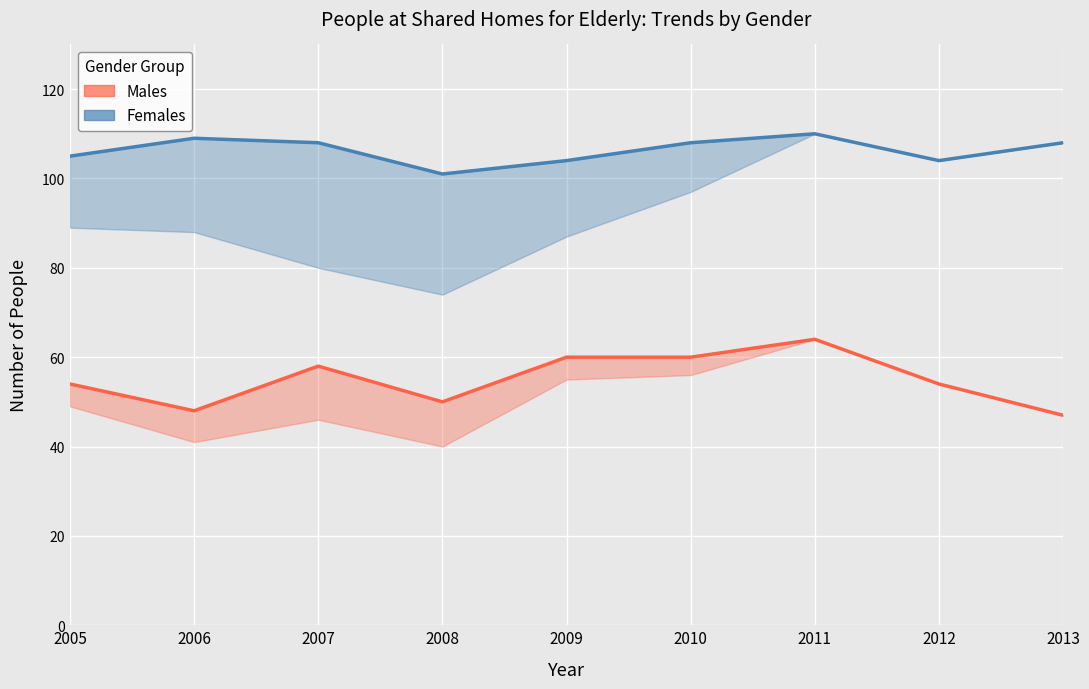

True or false: Males (Total) and Females (Total) intersect in this chart.

False